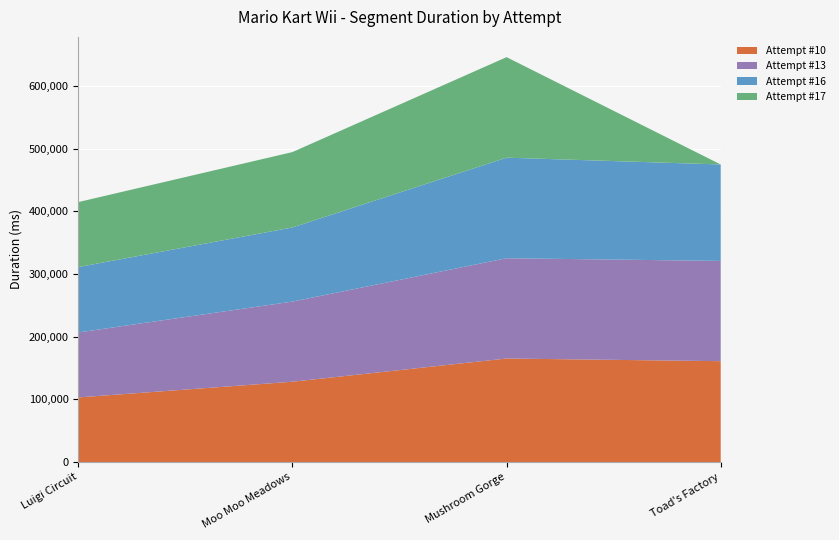

Reading left to right, extract all data points from this chart.

Attempt #10: 103007	128106	165161	160889
Attempt #13: 103723	127899	160057	160021
Attempt #16: 104356	118291	160466	153922
Attempt #17: 103729	120324	160466	0